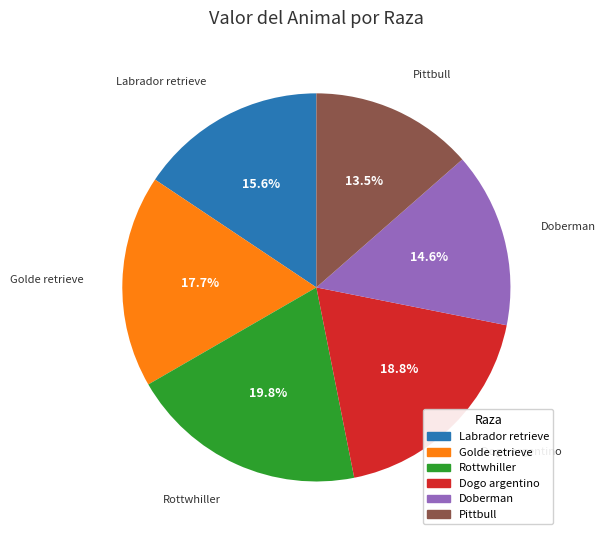

Does any single category account for the majority?

No